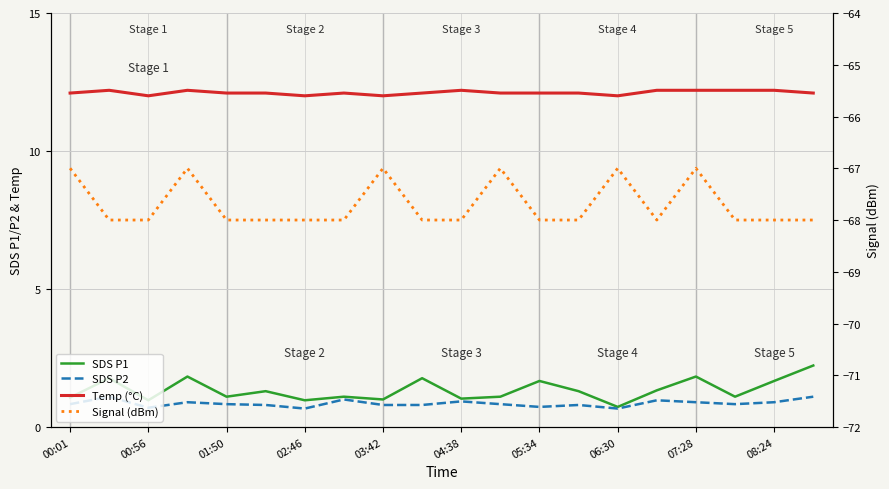

The SDS P2 series shows 0.7 at 06:30. True or false?

True